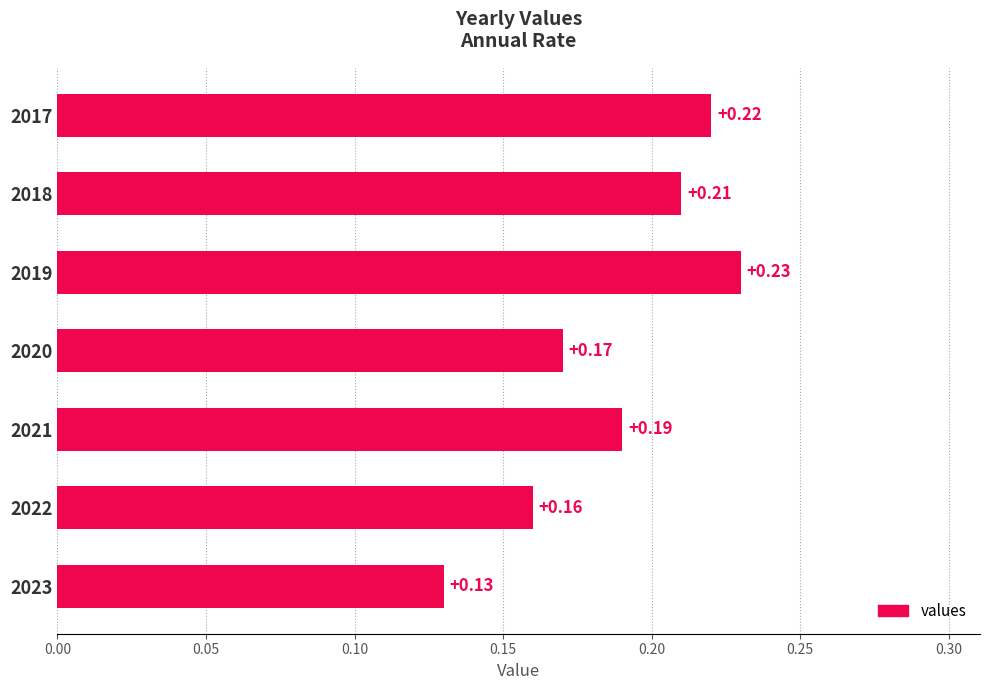

At which label is the value closest to 0?

2023